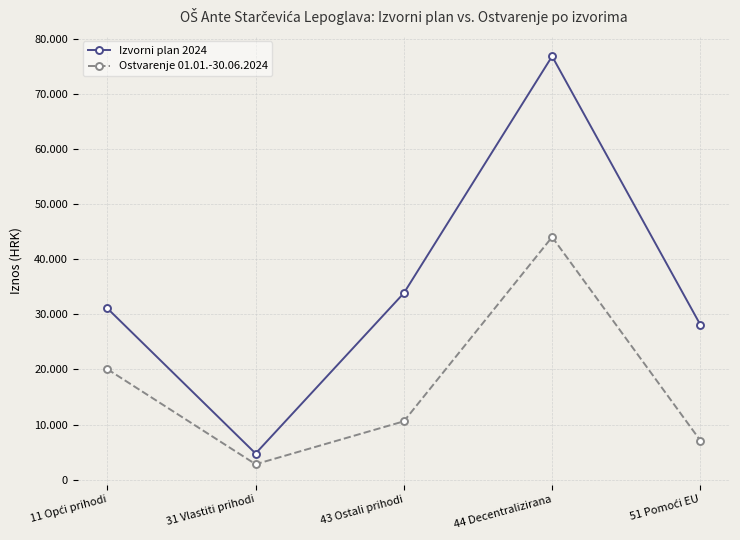

At which label is Izvorni plan 2024 closest to 40775?

43 Ostali prihodi